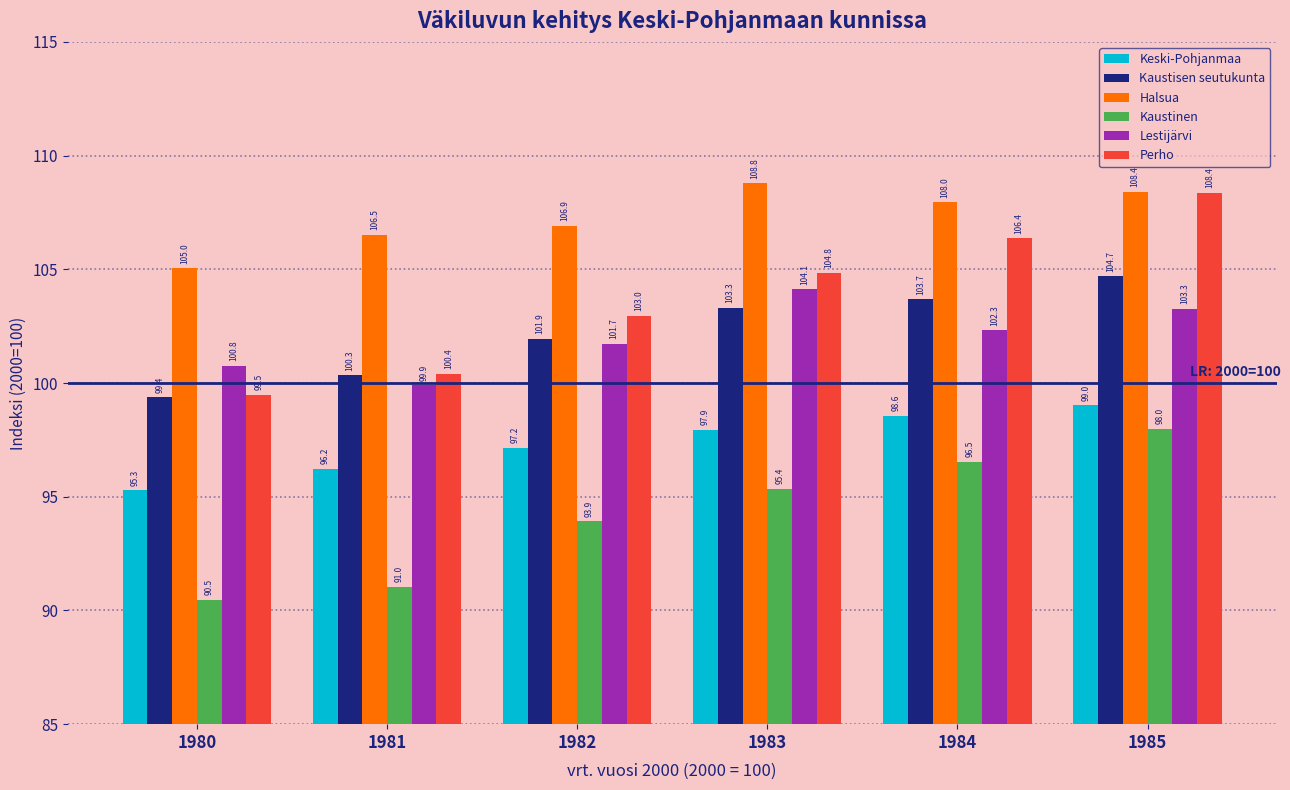

What is the total value across all series at 1982?

604.6